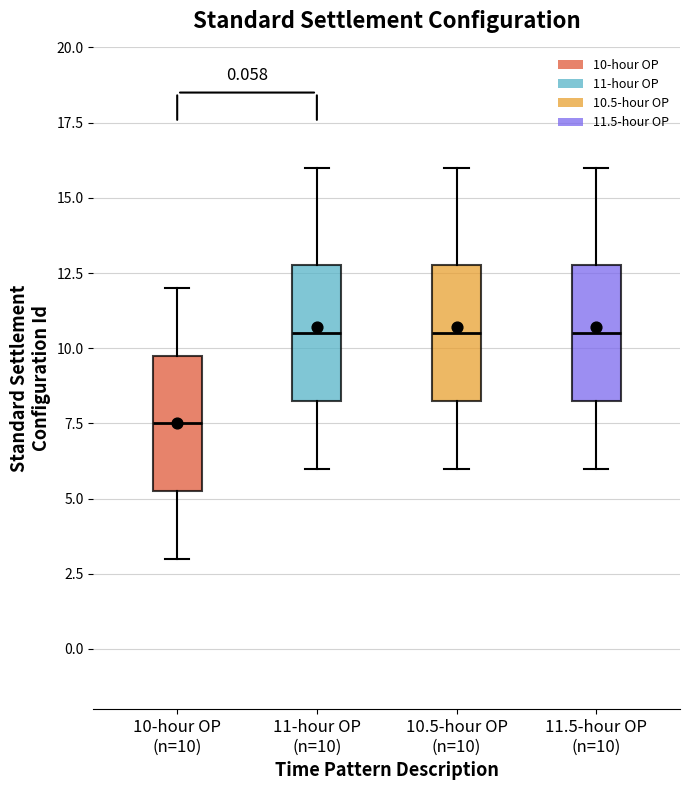

Where is the upper edge of the box for 11.5-hour OP (n=10) on the y-axis? The values are not printed on the chart, so give them approximately, as read against the axis.

13.0